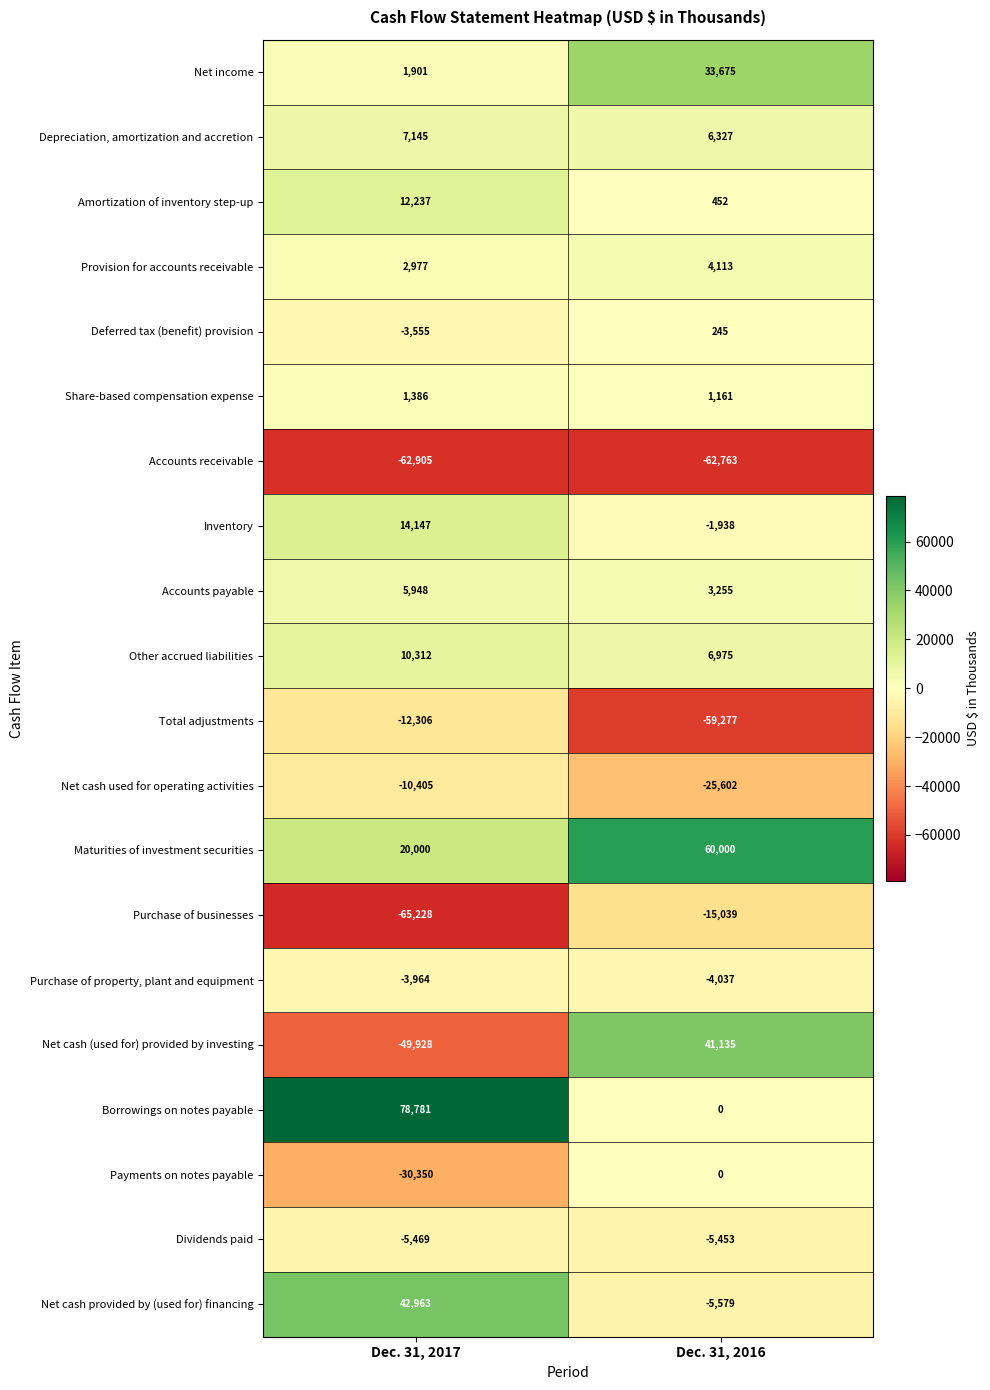

What is the difference between the Deferred tax (benefit) provision values at Dec. 31, 2017 and Dec. 31, 2016?

3800